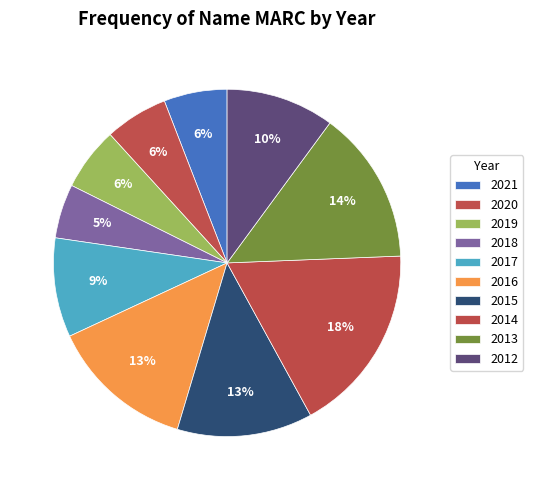

How many slices are in this pie chart?

10